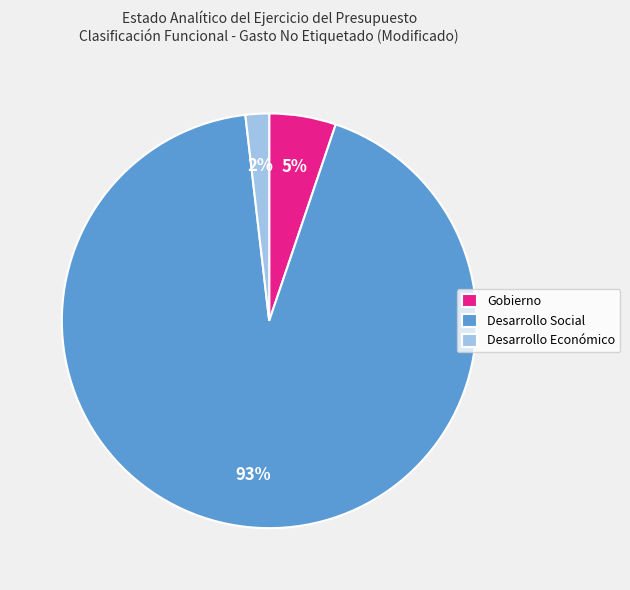

Count the number of slices in the pie.

3